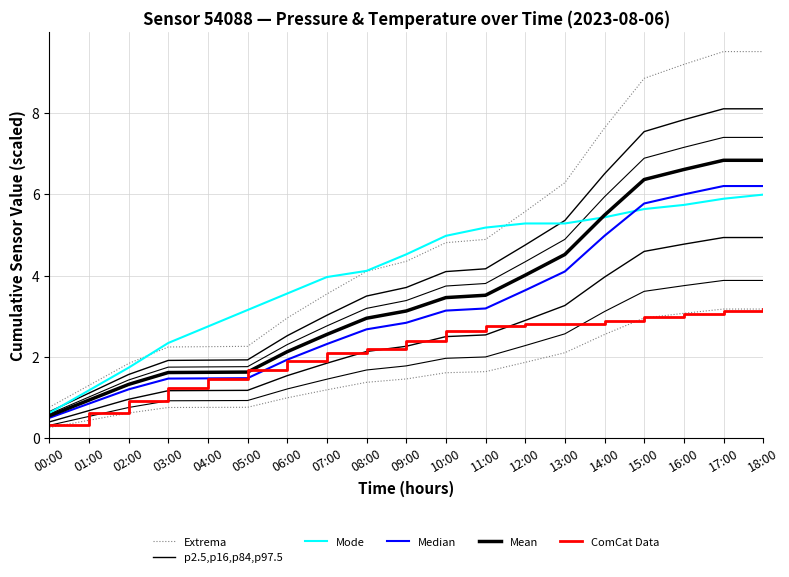

The Mode series shows 5.0 at 10:00. True or false?

True